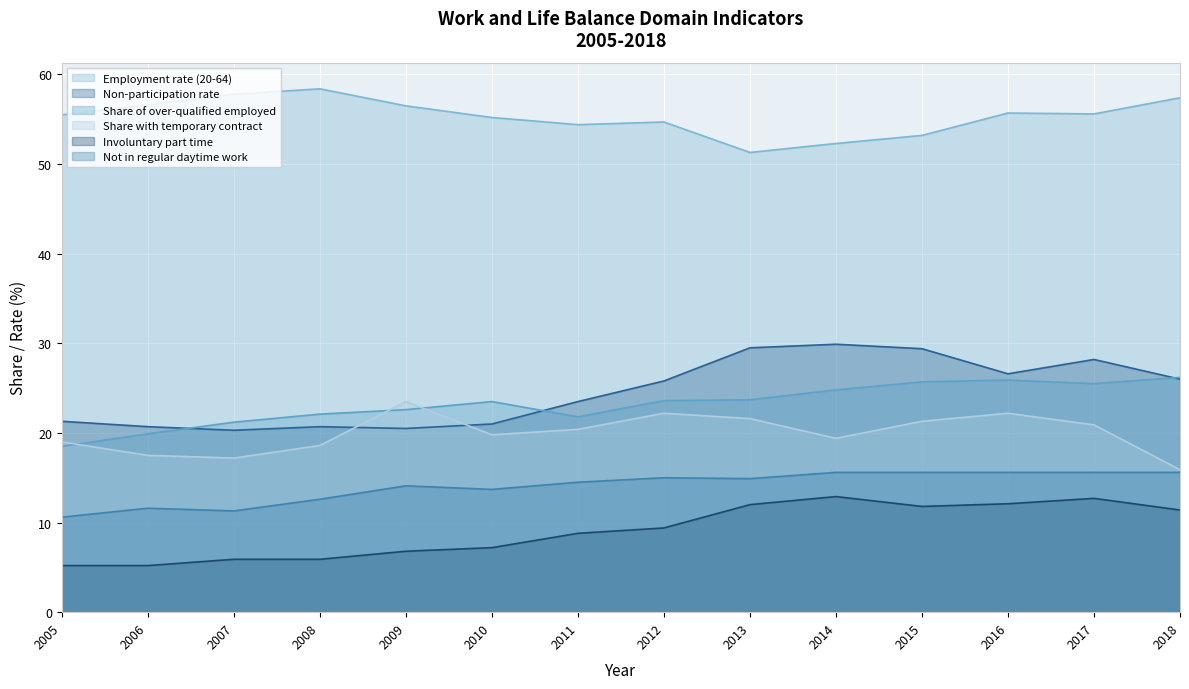

How many lines are shown in the chart?

6